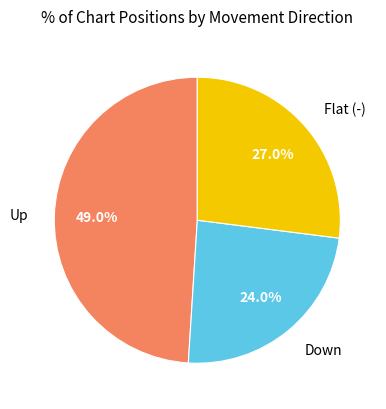

How much of the chart is everything except Down?

76.0%